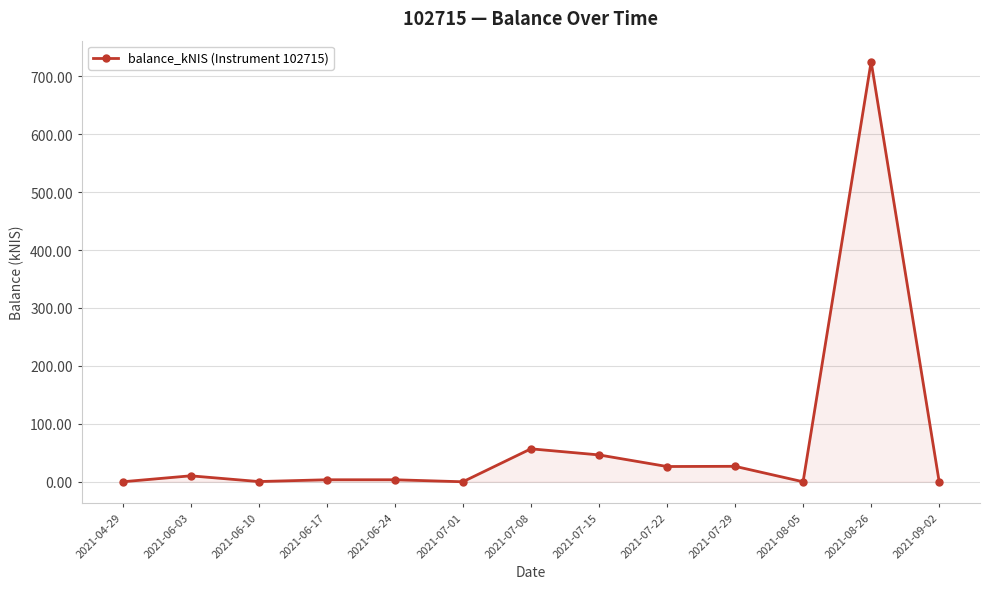

The chart shows a value of 382.8 at 2021-04-29. True or false?

False